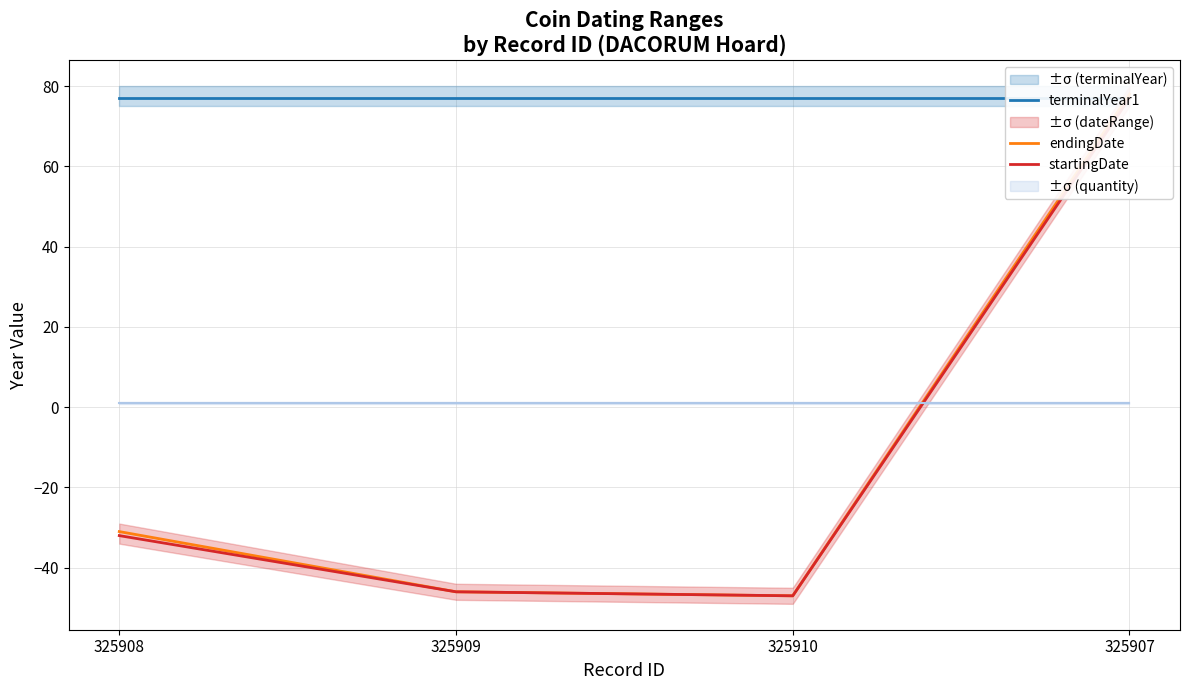

How many interior local valleys does the endingDate series have?

1